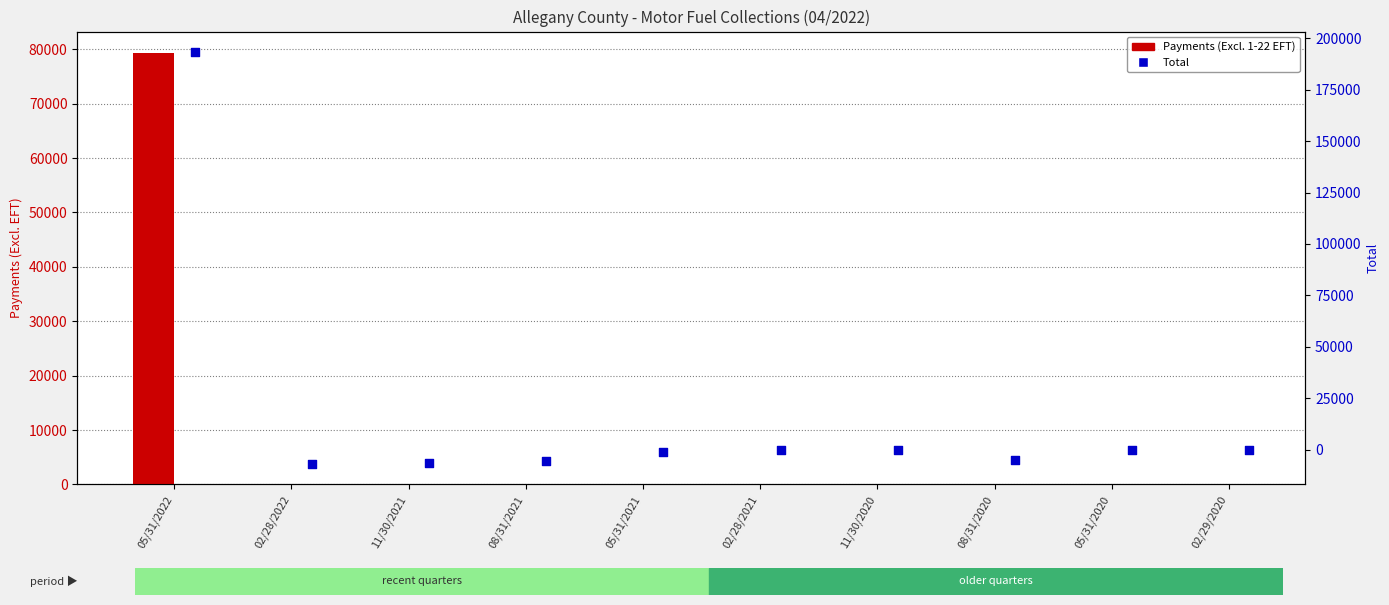

At which category is the sum across all series the highest?

05/31/2022